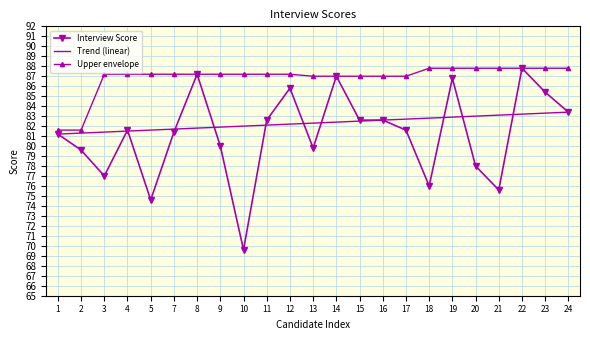

How many interior local peaks (higher than both neighbors) does the data have?

6